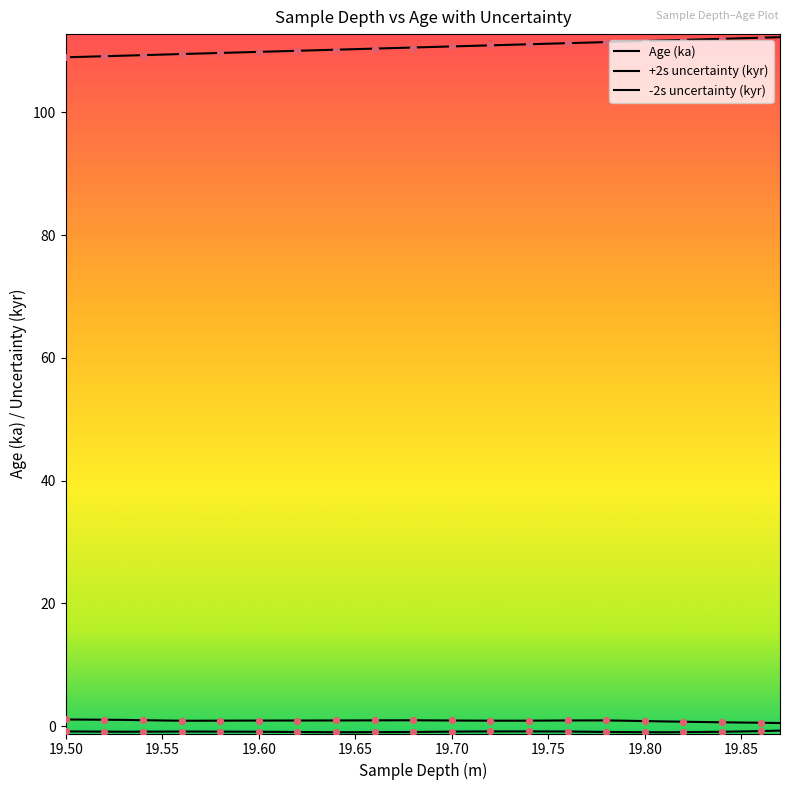

Does the chart have visible grid lines?

No